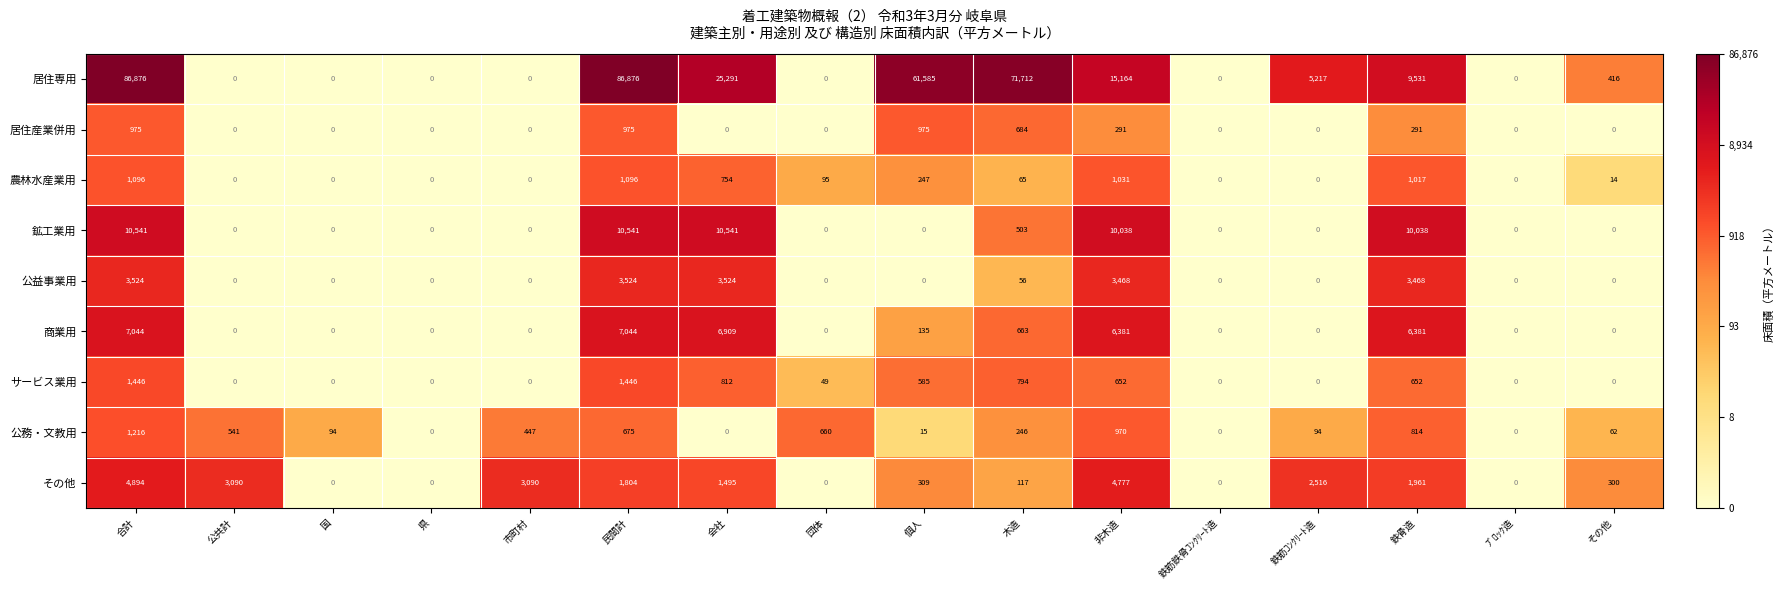

How many distinct data groups are displayed?

9